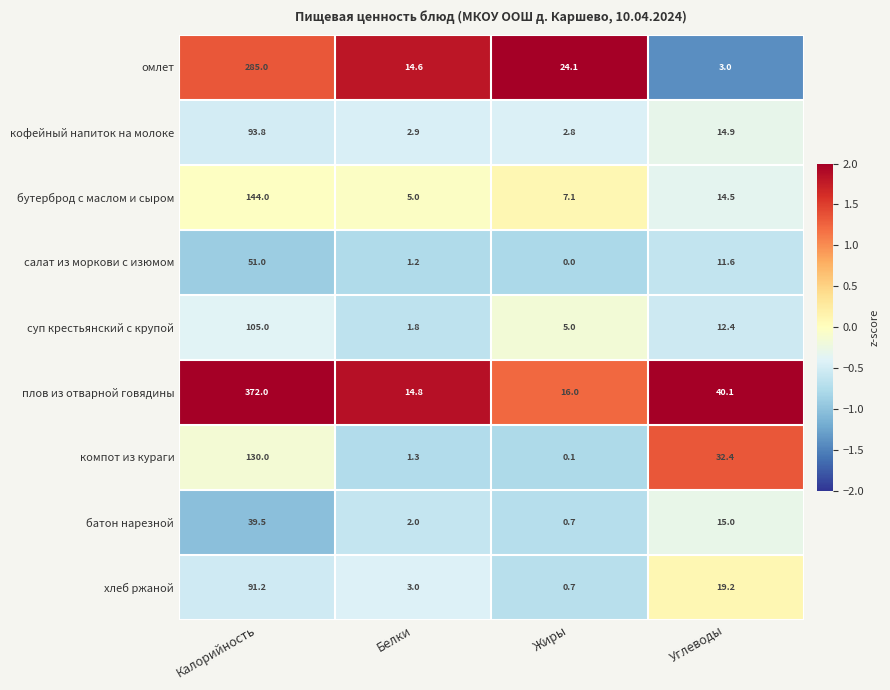

Rank the categories by бутерброд с маслом и сыром value from lowest to highest.

Белки, Жиры, Углеводы, Калорийность